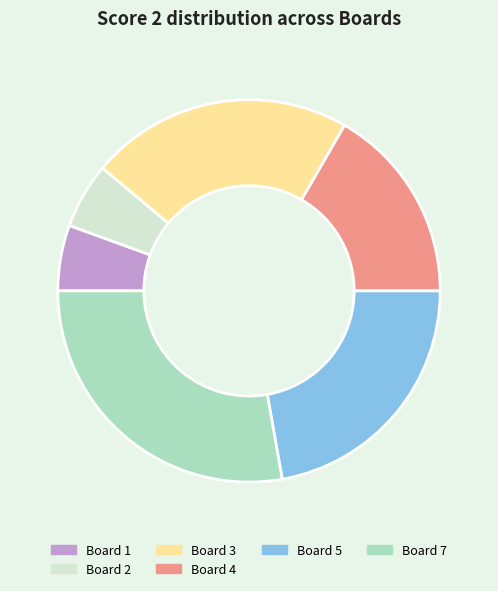

Is Board 2 the majority of the pie?

No